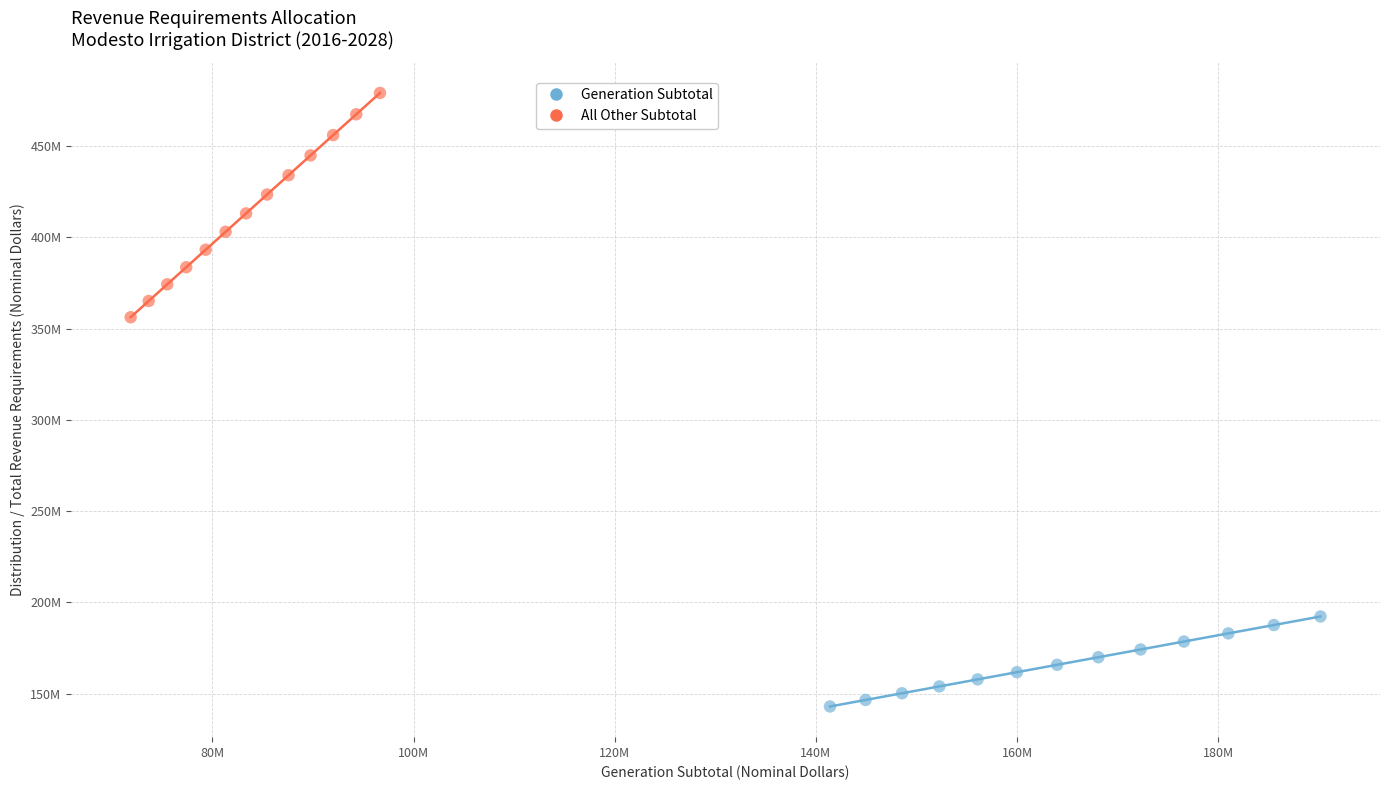

Which series reaches the minimum Y coordinate?

Generation Subtotal